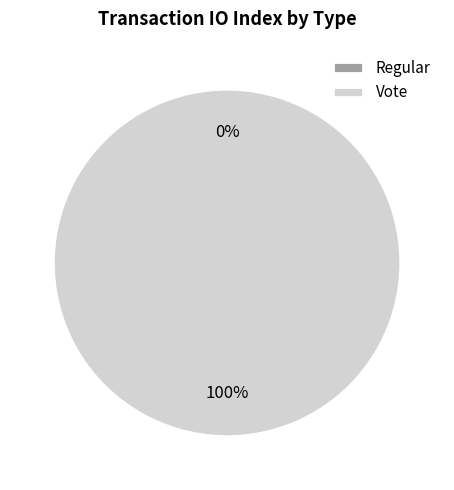

Is the sum of Regular and Vote greater than half?

Yes